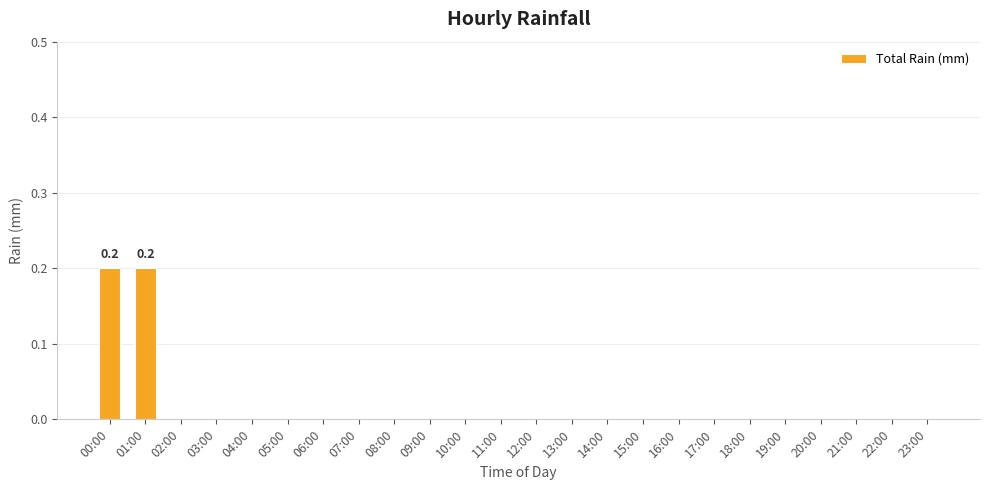

Are the bars horizontal?

No